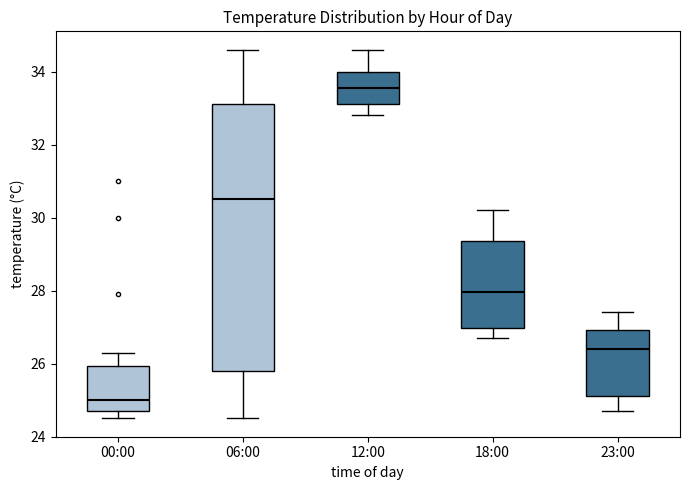

Reading left to right, transcribe this box plot: for each box, give where its median line is, the range the box spans, and where its two whiskers end, as read against the y-axis. The values are not printed on the chart, so give them approximately, as read against the axis.

00:00: median 25.0, box 24.8 to 26.0, whiskers 24.6 to 26.4
06:00: median 30.6, box 25.8 to 33.2, whiskers 24.6 to 34.6
12:00: median 33.6, box 33.2 to 34.0, whiskers 32.8 to 34.6
18:00: median 28.0, box 27.0 to 29.4, whiskers 26.8 to 30.2
23:00: median 26.4, box 25.2 to 27.0, whiskers 24.8 to 27.4